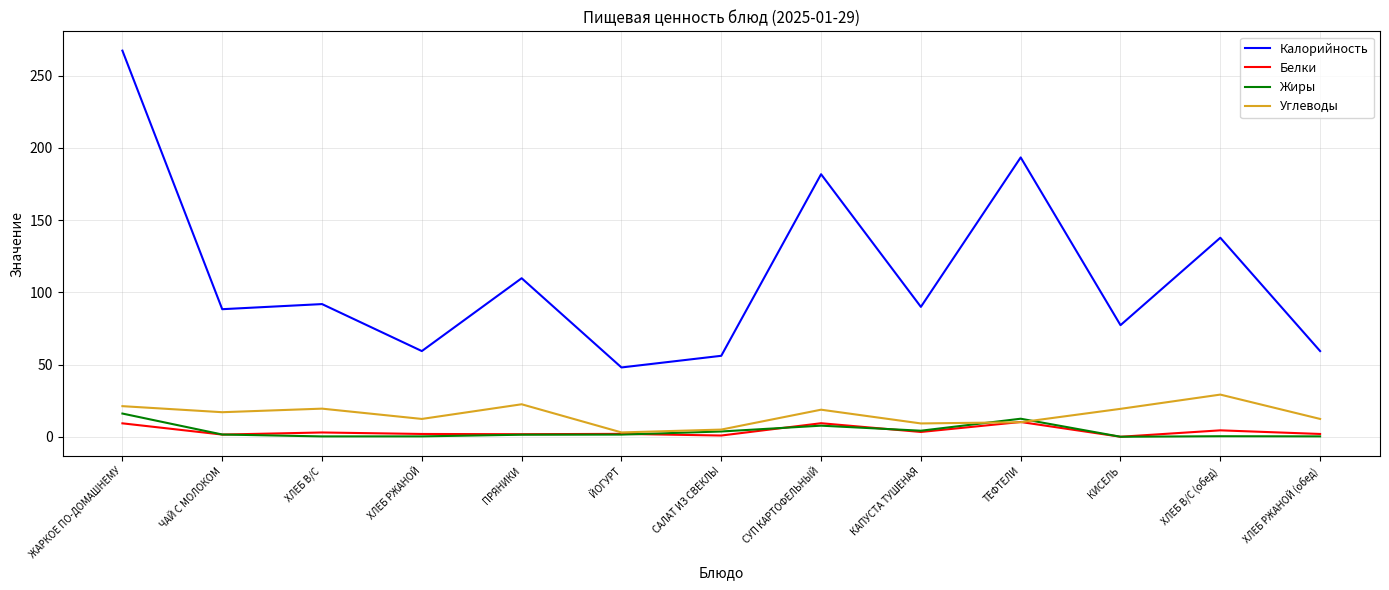

What is the average value of the Белки series?

3.8